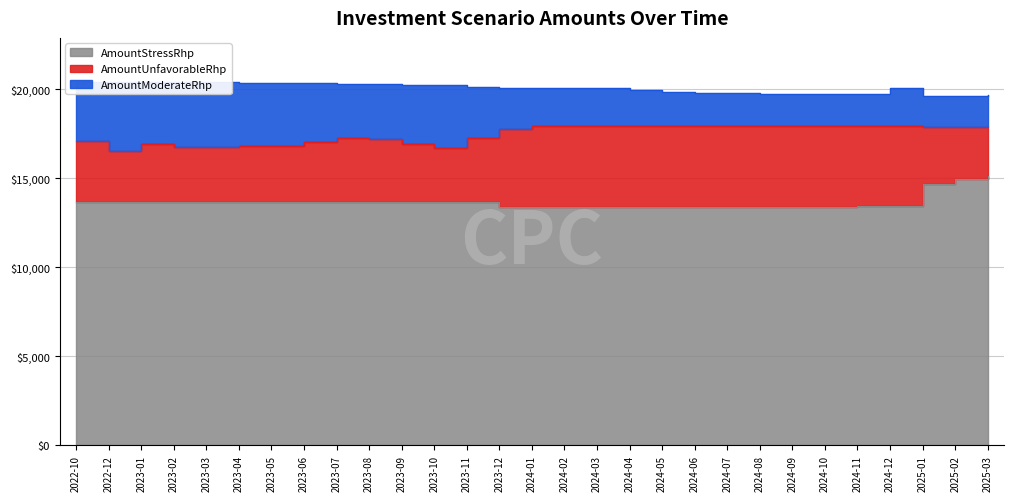

Which category has the lowest value across all series?

2023-12